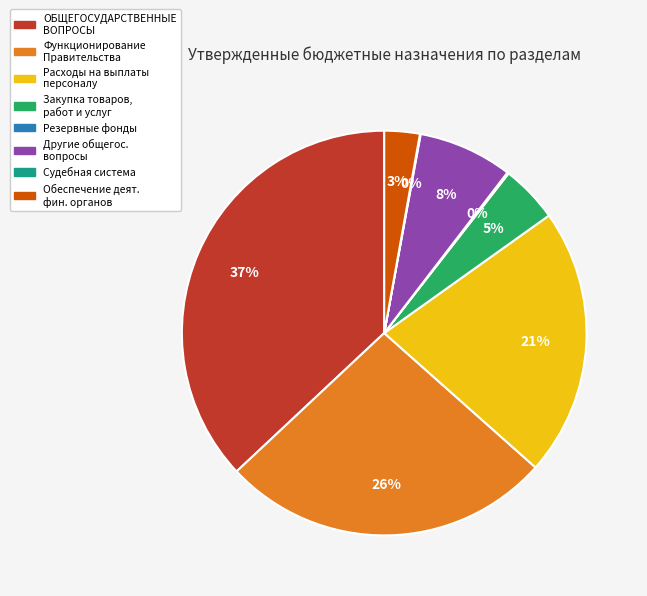

Does any single category account for the majority?

No